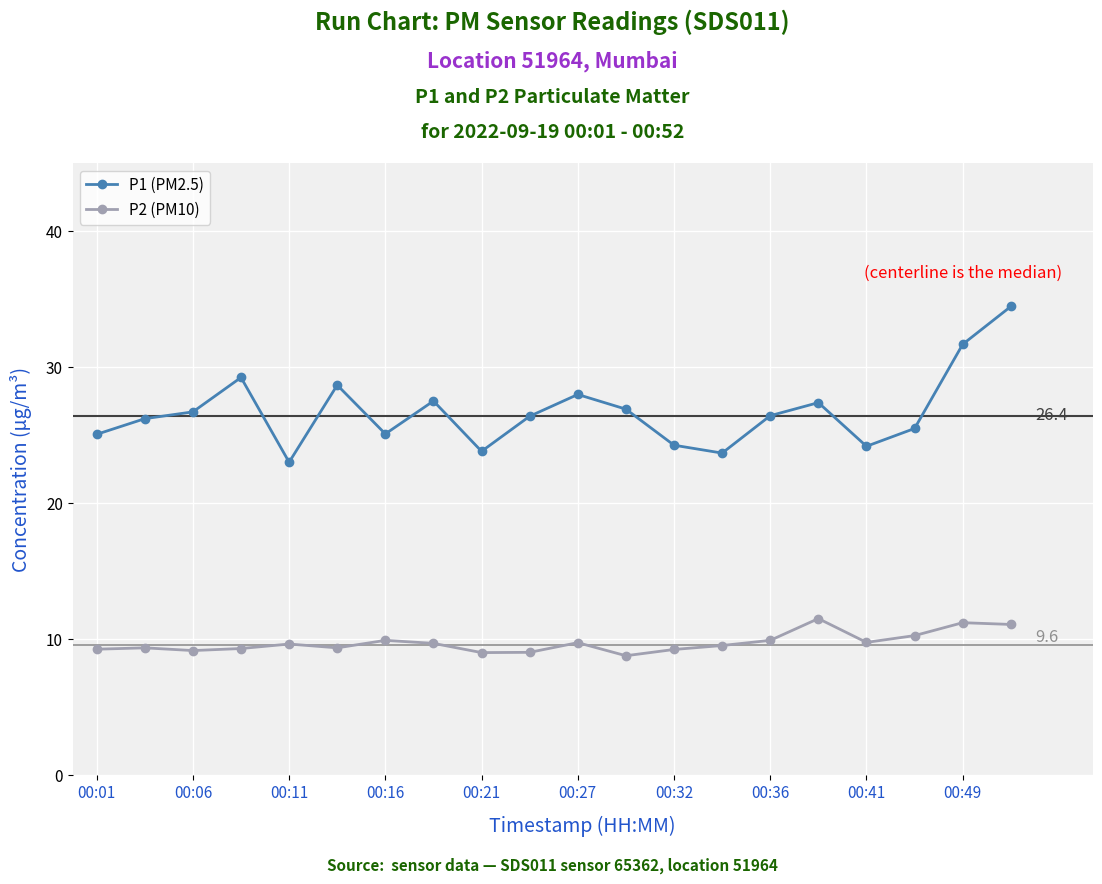

What is the minimum value for P2 (PM10)?

8.8